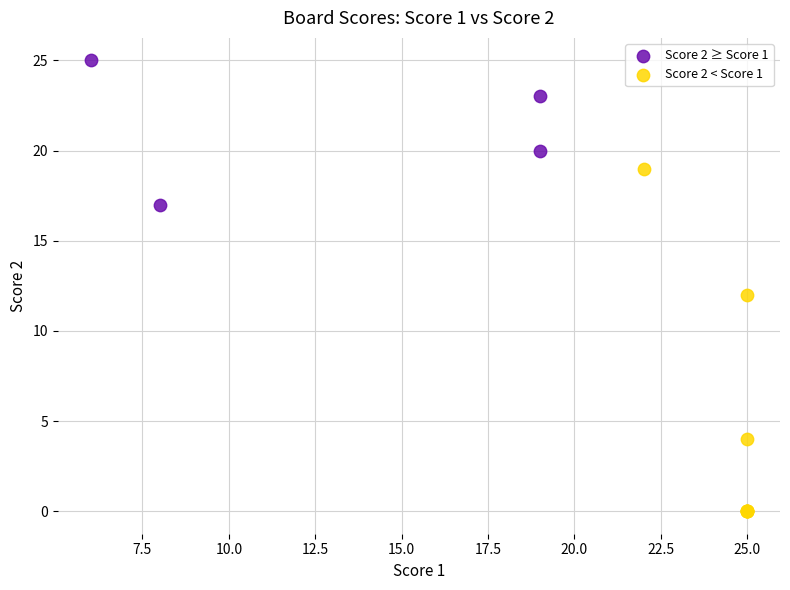

Which series has the largest Y range (max minus min)?

Score 2 < Score 1